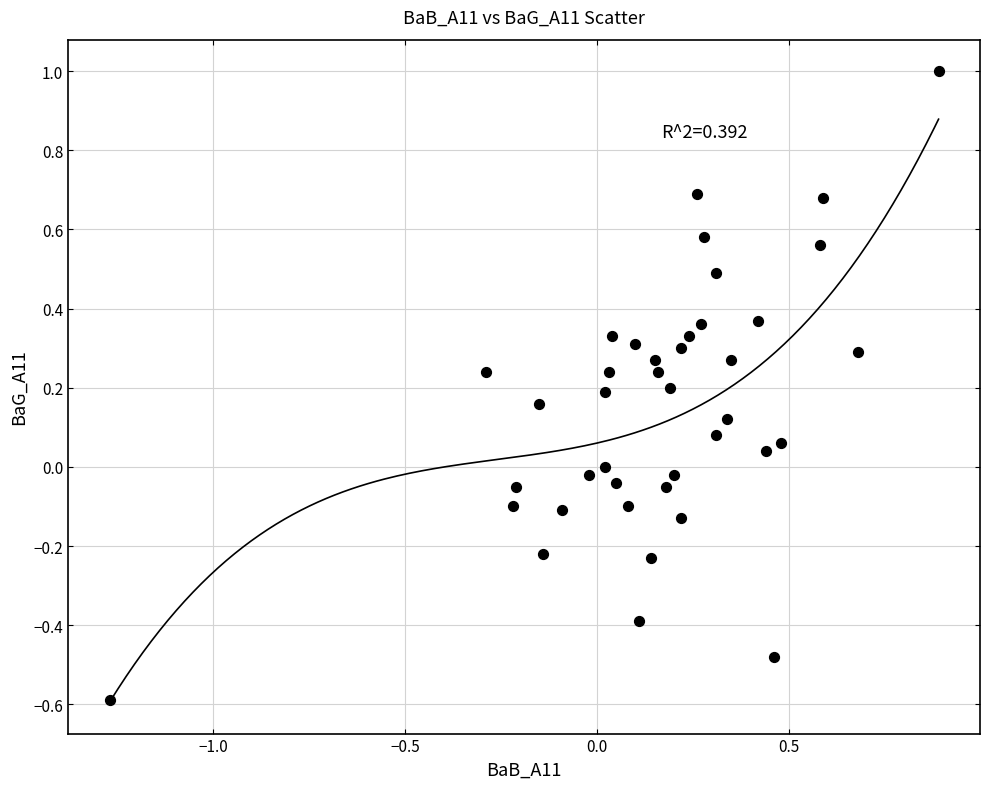

What is the range of X values (max minus min)?

2.2